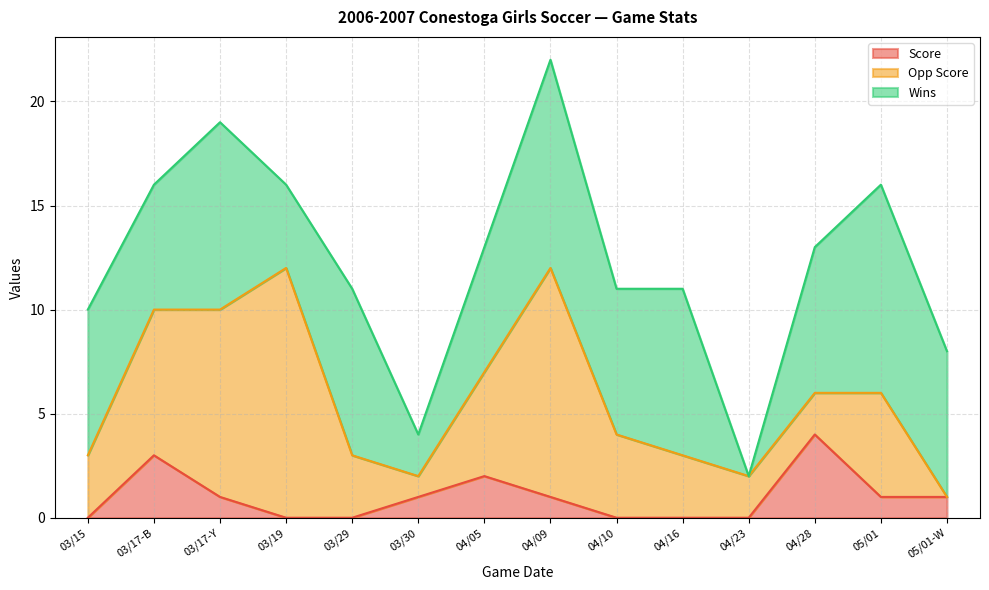

What is the greatest value displayed?

12